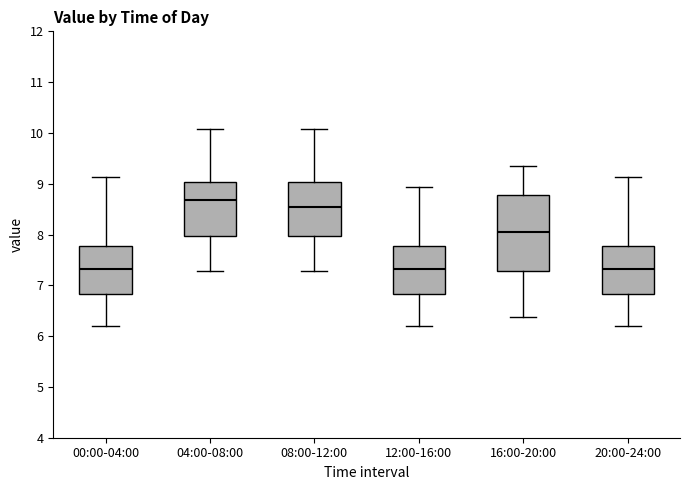

Reading left to right, transcribe this box plot: for each box, give where its median line is, the range the box spans, and where its two whiskers end, as read against the y-axis. The values are not printed on the chart, so give them approximately, as read against the axis.

00:00-04:00: median 7.3, box 6.8 to 7.8, whiskers 6.2 to 9.1
04:00-08:00: median 8.7, box 8.0 to 9.0, whiskers 7.3 to 10.1
08:00-12:00: median 8.6, box 8.0 to 9.0, whiskers 7.3 to 10.1
12:00-16:00: median 7.3, box 6.8 to 7.8, whiskers 6.2 to 8.9
16:00-20:00: median 8.1, box 7.3 to 8.8, whiskers 6.4 to 9.3
20:00-24:00: median 7.3, box 6.8 to 7.8, whiskers 6.2 to 9.1